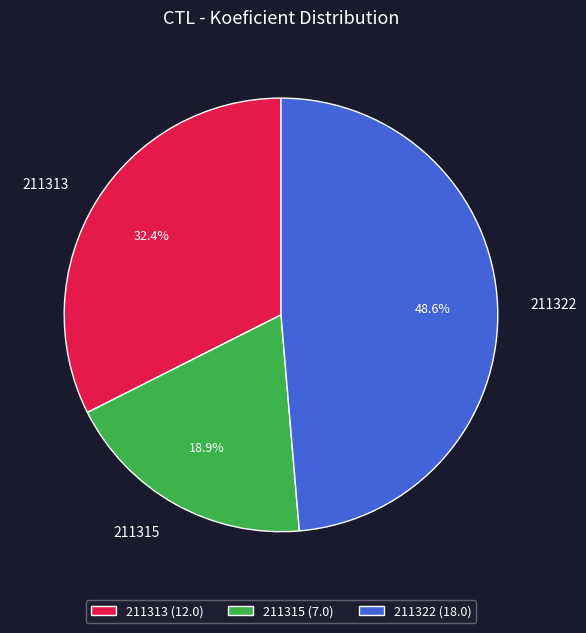

Rank the categories by value from lowest to highest.

211315, 211313, 211322